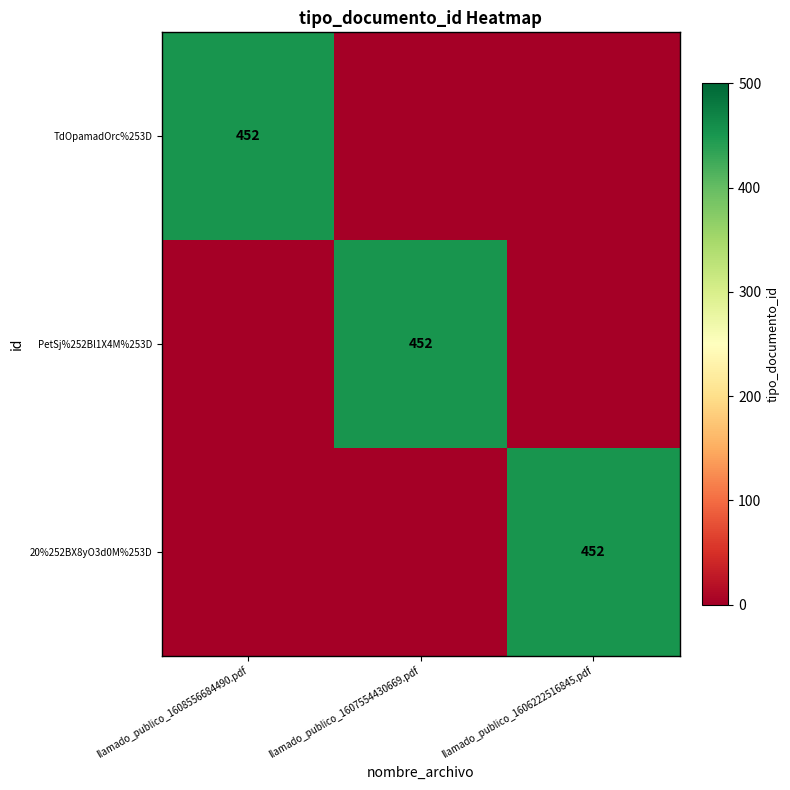

What is the spread (max minus min) of values at llamado_publico_1608556684490.pdf?

452